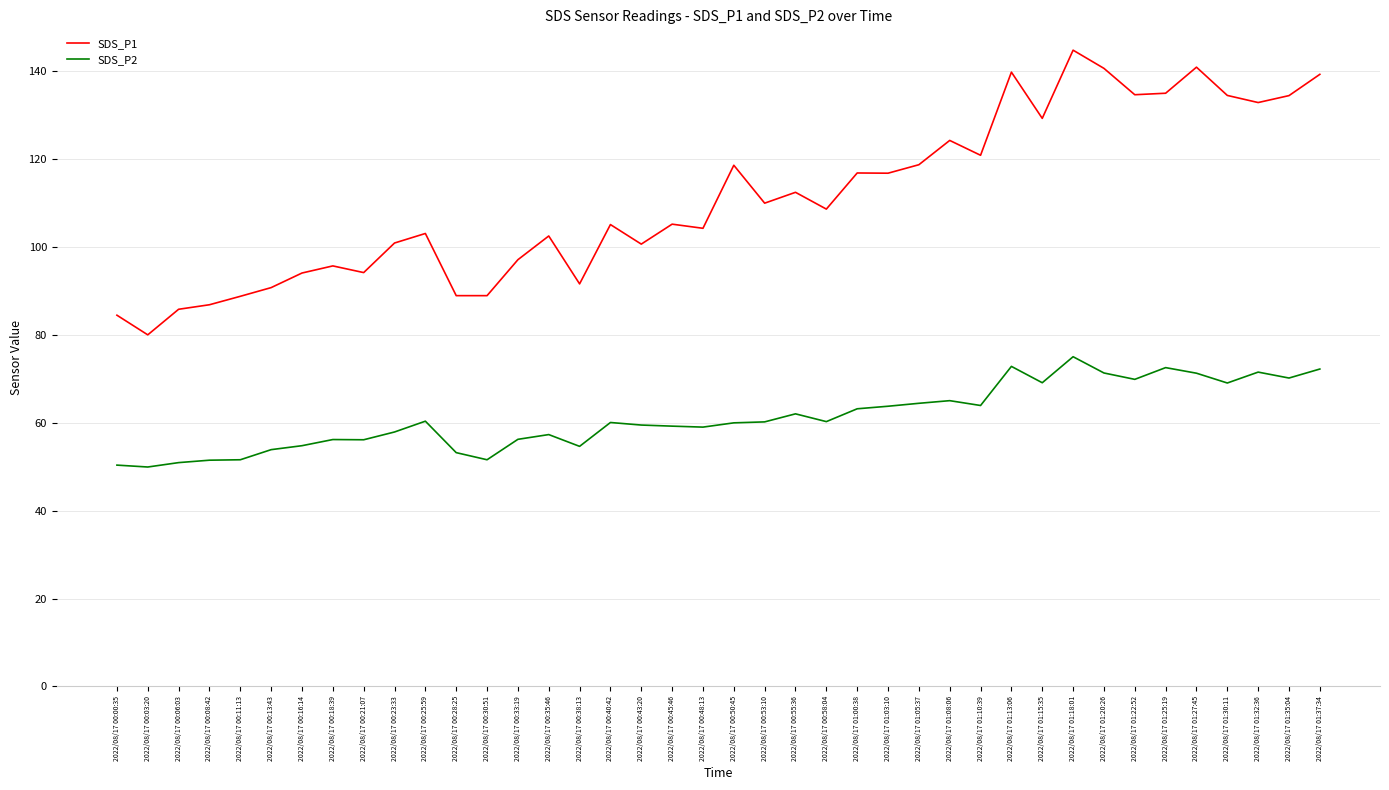

What are all the series names shown in the legend?

SDS_P1, SDS_P2